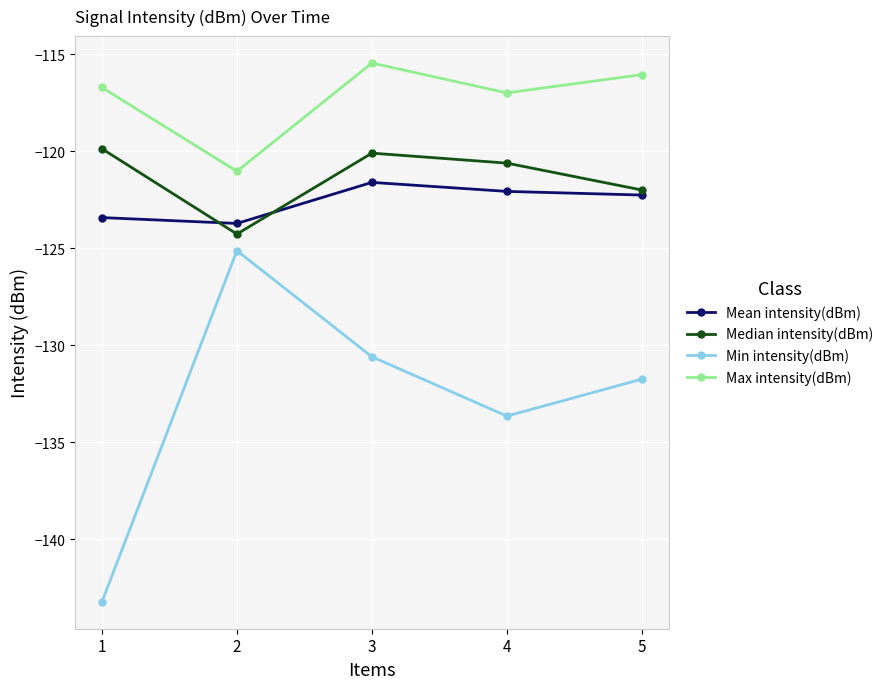

What is the highest value of the Median intensity(dBm) series?

-119.9